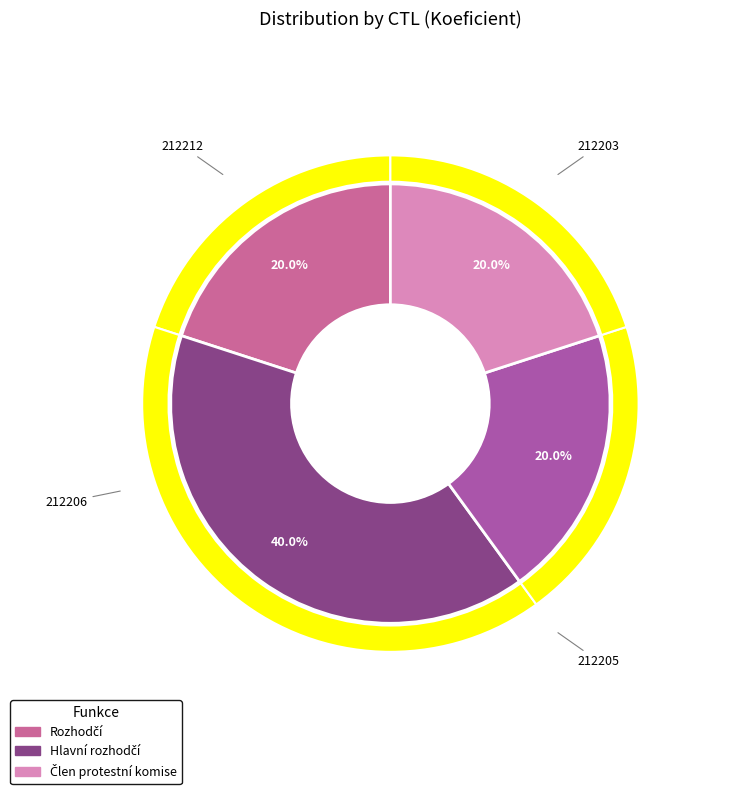

Is there any slice that represents more than half of the pie?

No